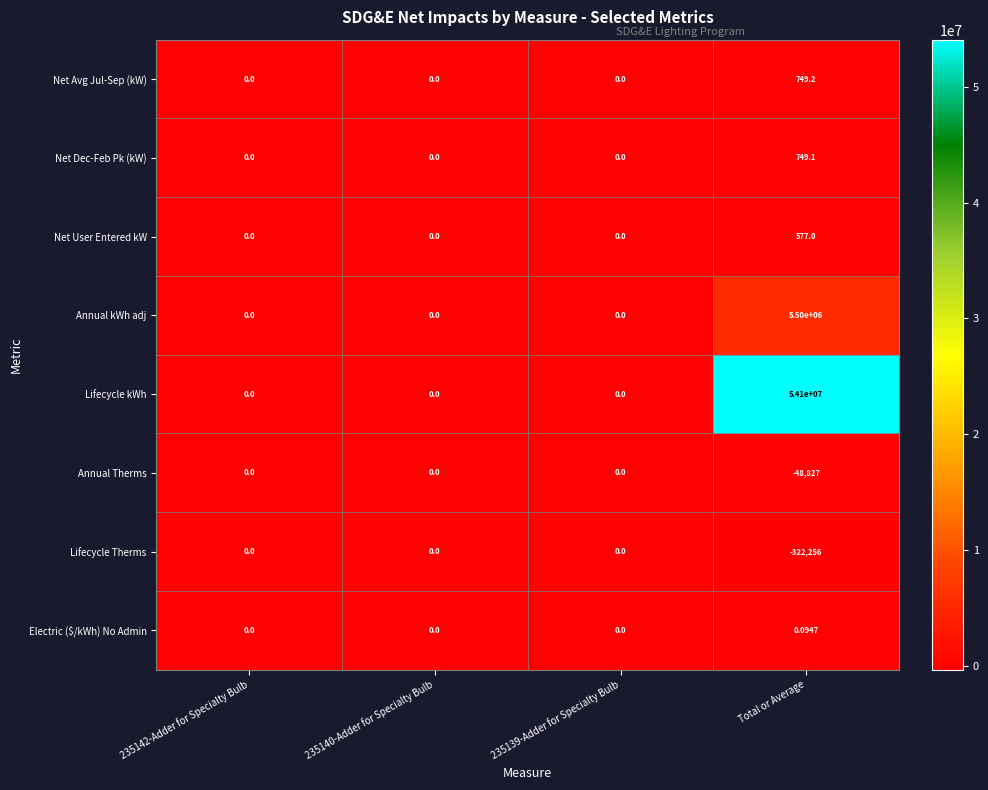

At which label does Electric ($/kWh) No Admin reach its peak?

Total or Average